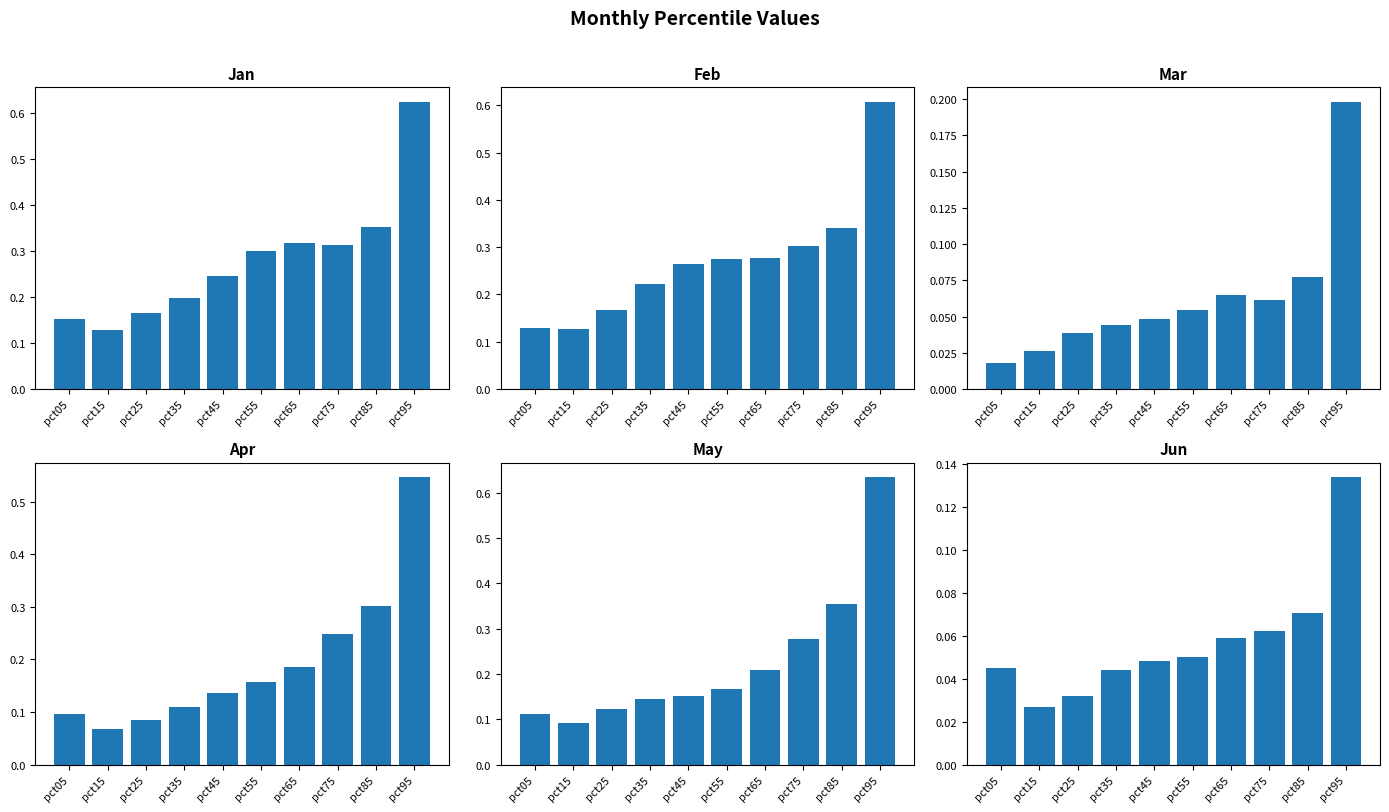

How many categories are shown in the chart?

10